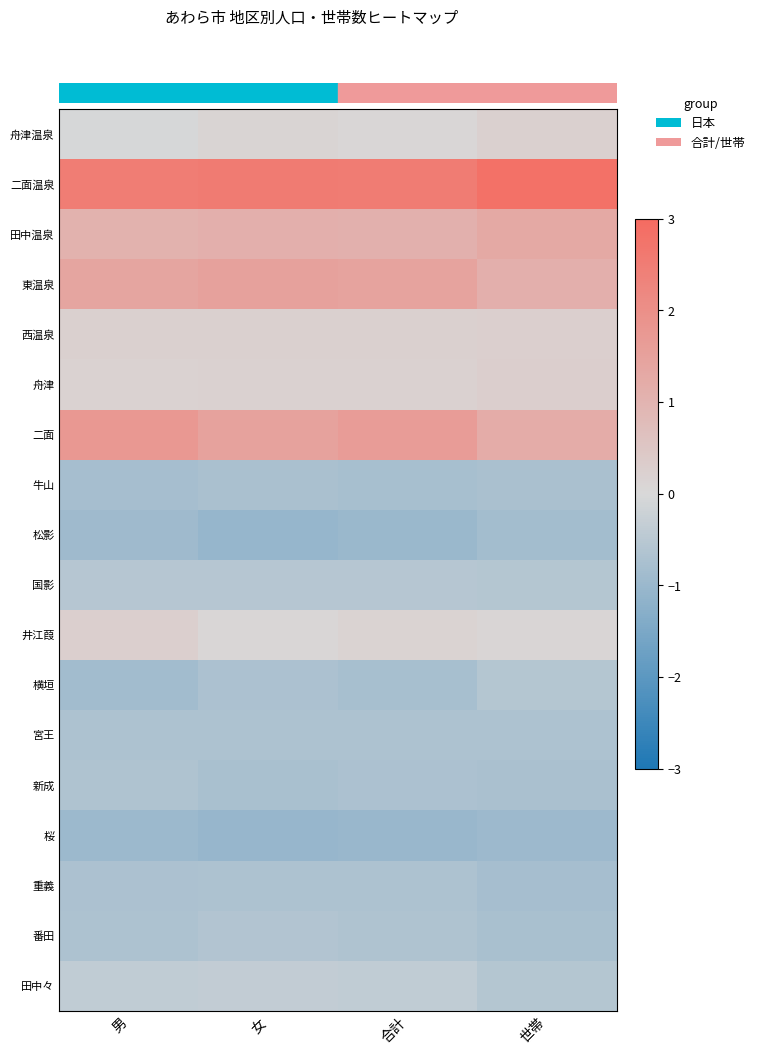

What is the smallest value displayed?

-1.1